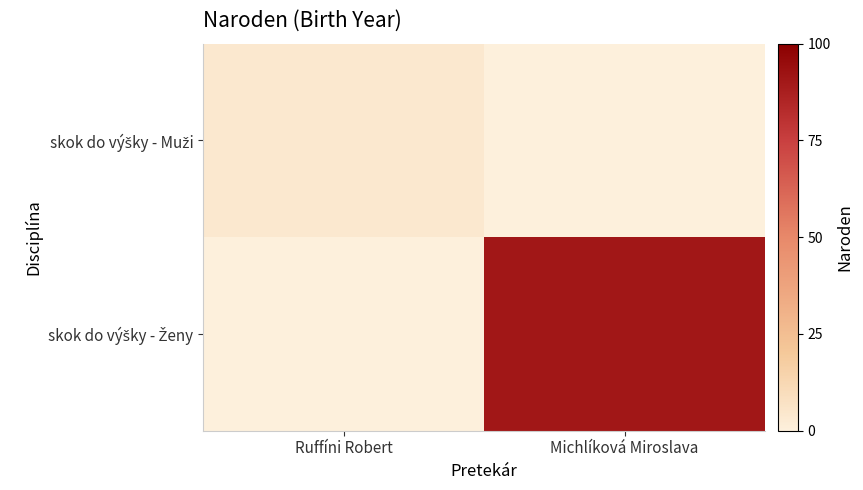

Which has a higher value, Ruffíni Robert or Michlíková Miroslava?

Michlíková Miroslava